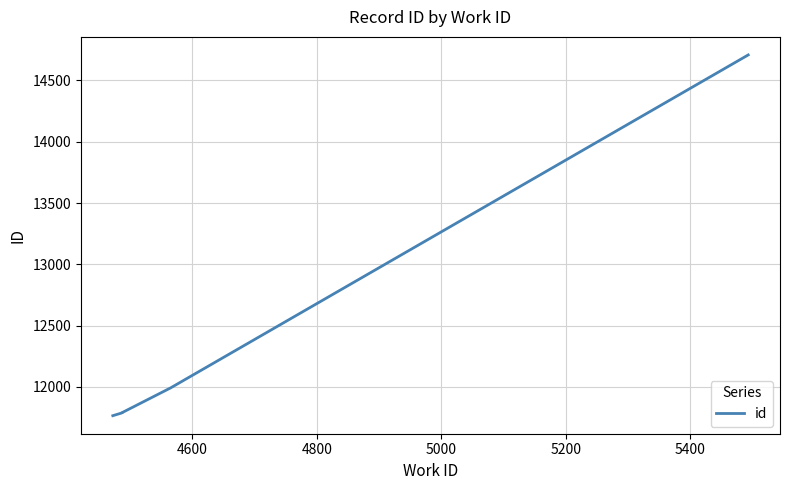

Does the chart display data point markers on the line(s)?

No